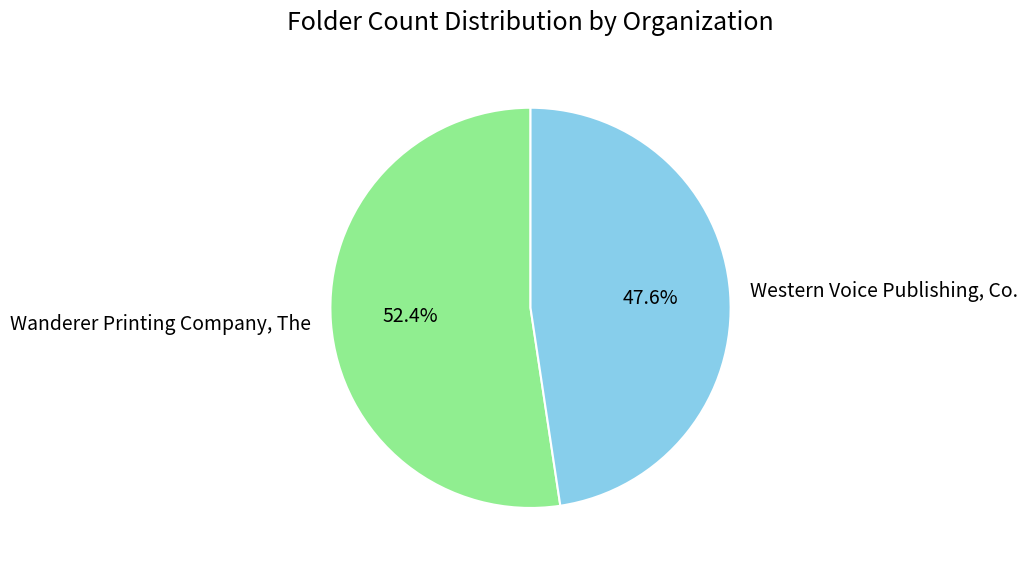

Is it true that Wanderer Printing Company, The is 63% of the pie?

False